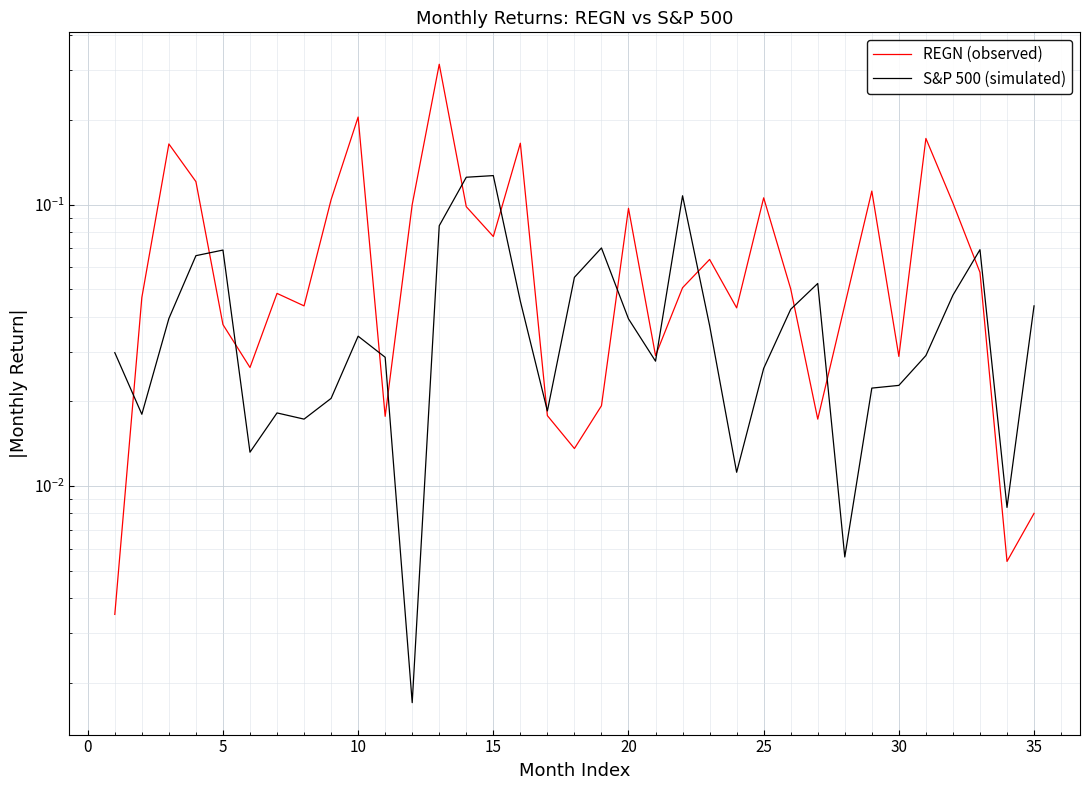

After their last crossing, which series has the higher values: REGN (observed) or S&P 500 (simulated)?

S&P 500 (simulated)